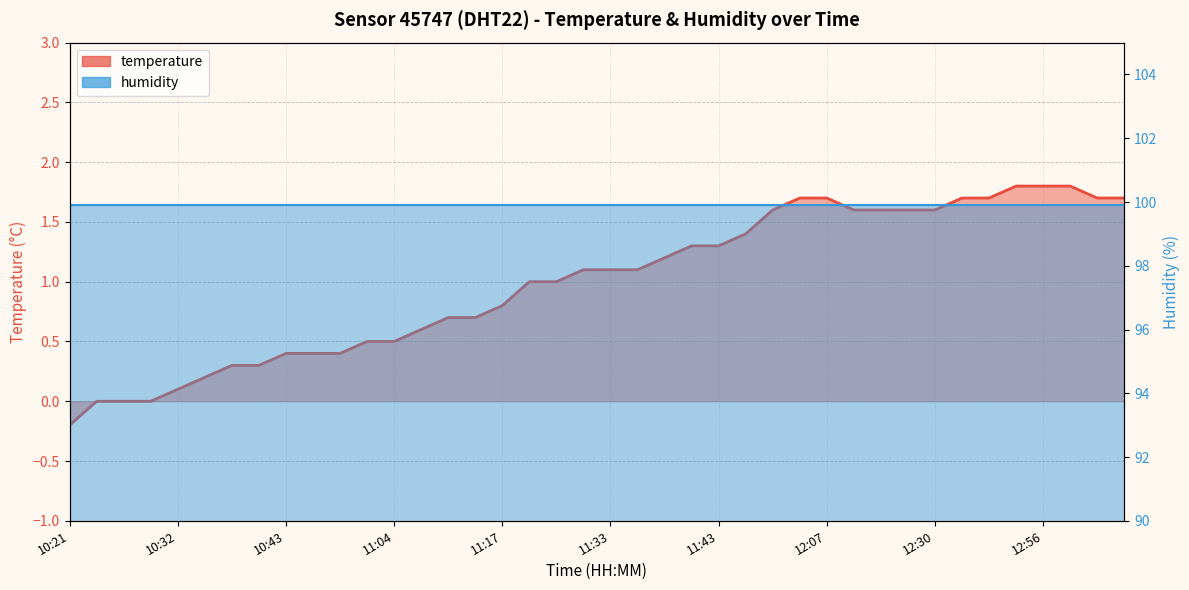

At which label does the data first exceed 1?

11:30